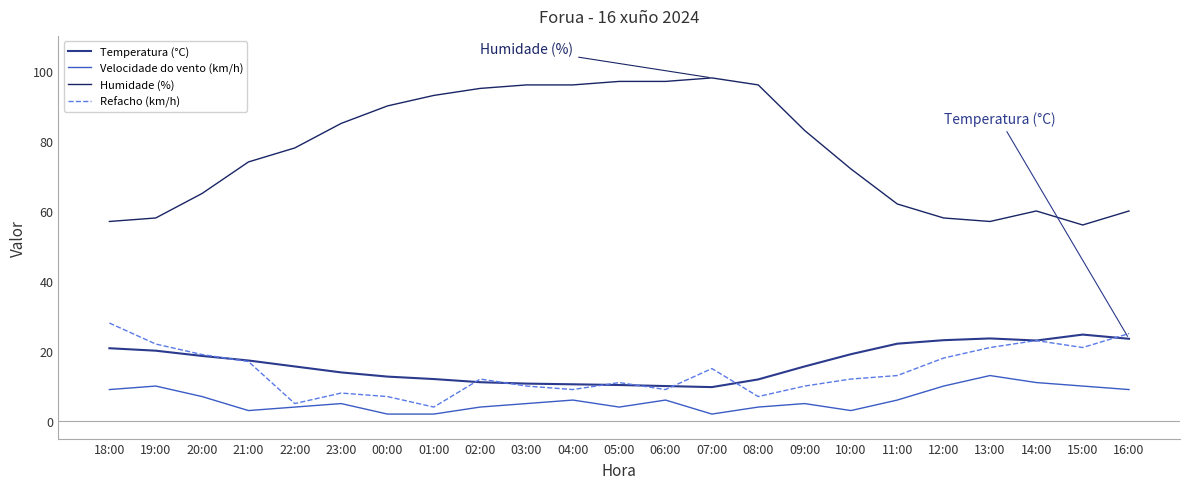

The Temperatura (°C) series shows 16.5 at 08:00. True or false?

False